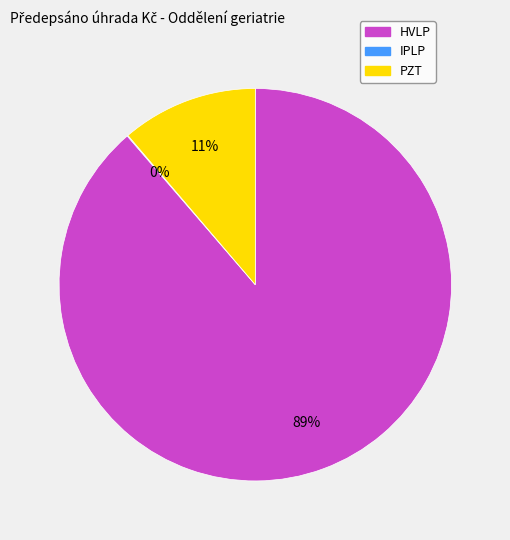

Which has a higher value, PZT or HVLP?

HVLP